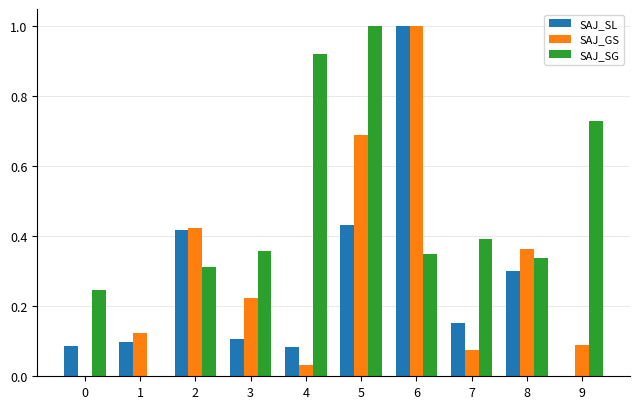

What is the sum of all SAJ_GS values?

3.0